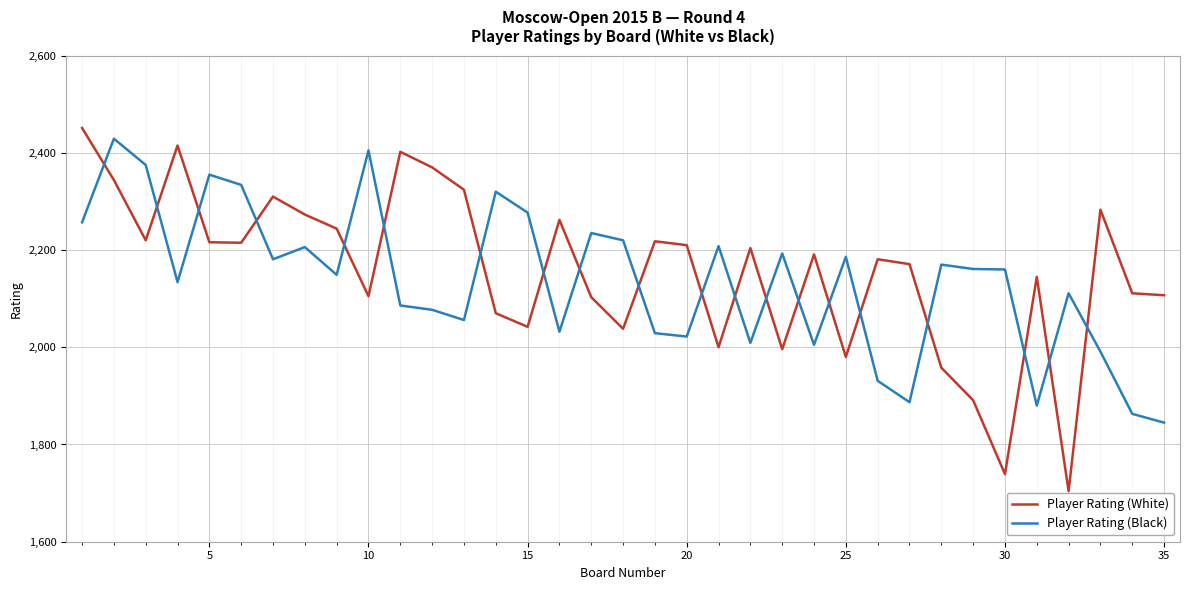

Which series has the largest range (max minus min)?

Player Rating (White)